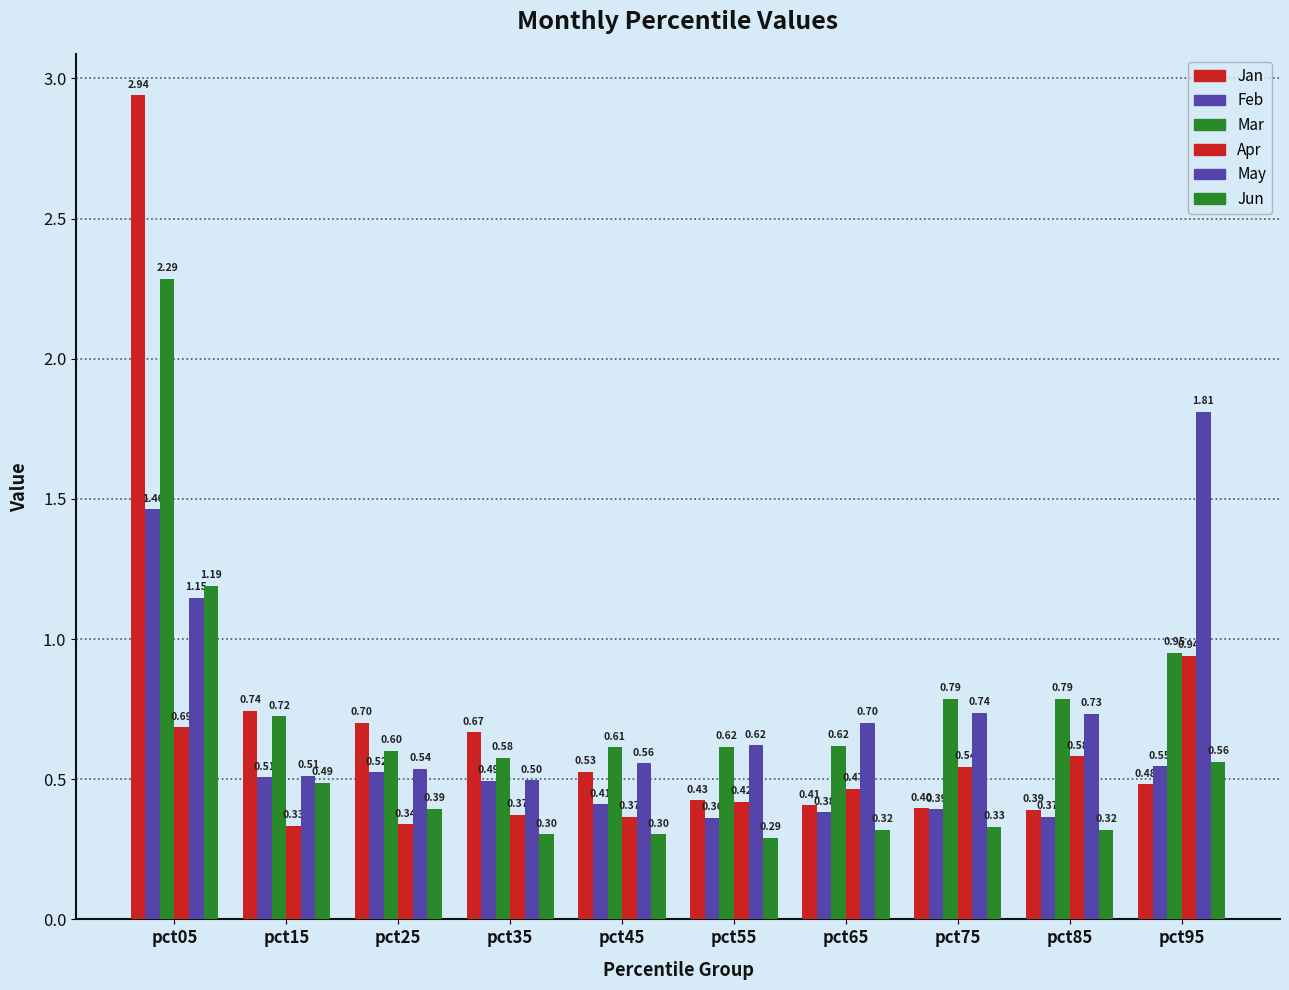

What is the greatest value displayed?

2.9